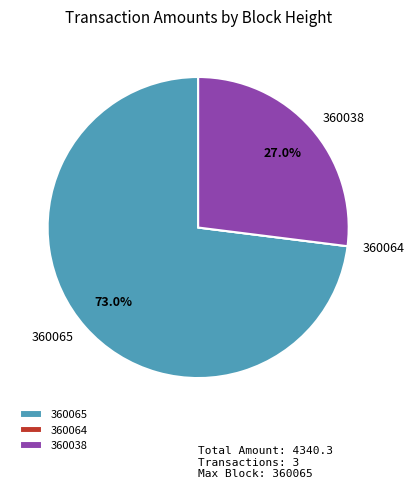

To the nearest percent, what percentage of the pie is 360065?

73%